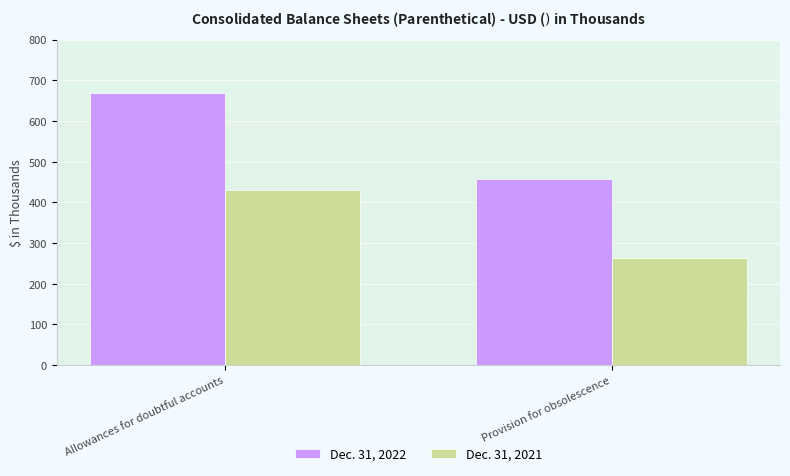

What is the minimum value for Dec. 31, 2021?

263